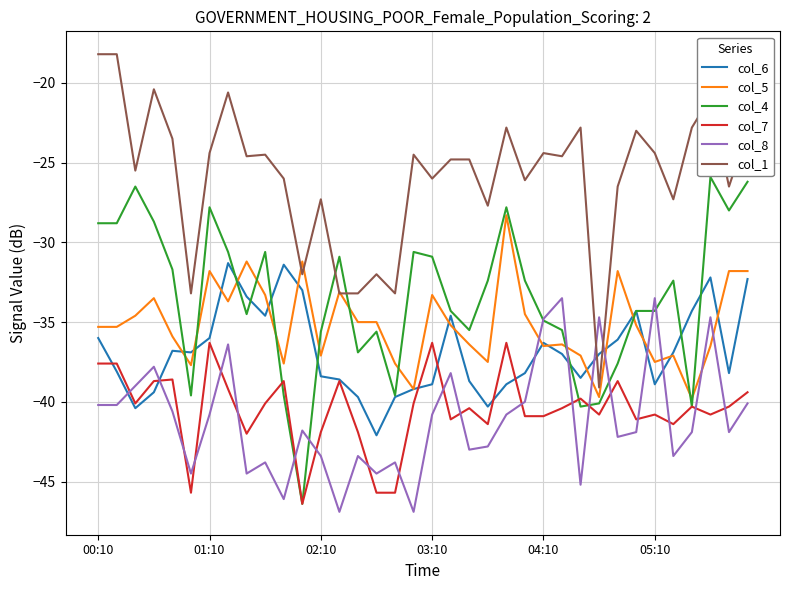

True or false: col_8 has more than 1 points higher than both neighbors.

True